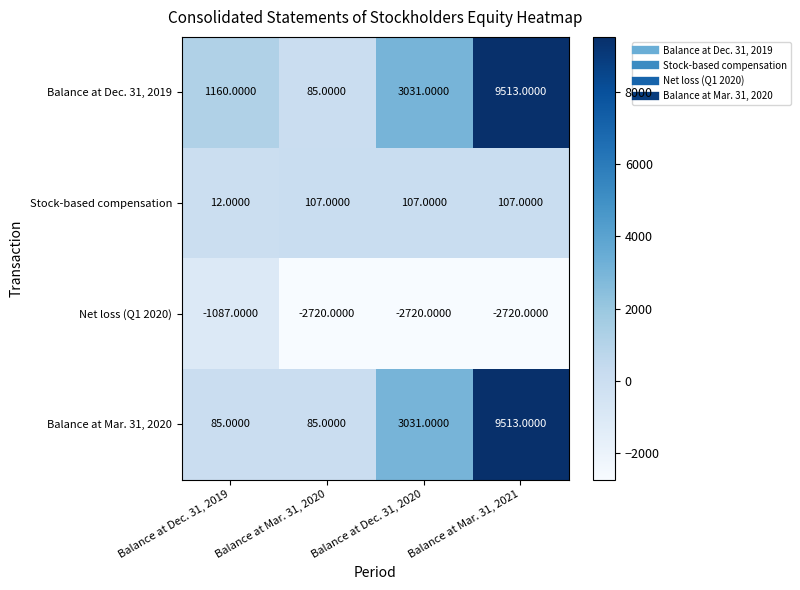

What is the difference between the highest and lowest values at Balance at Mar. 31, 2021?

12233